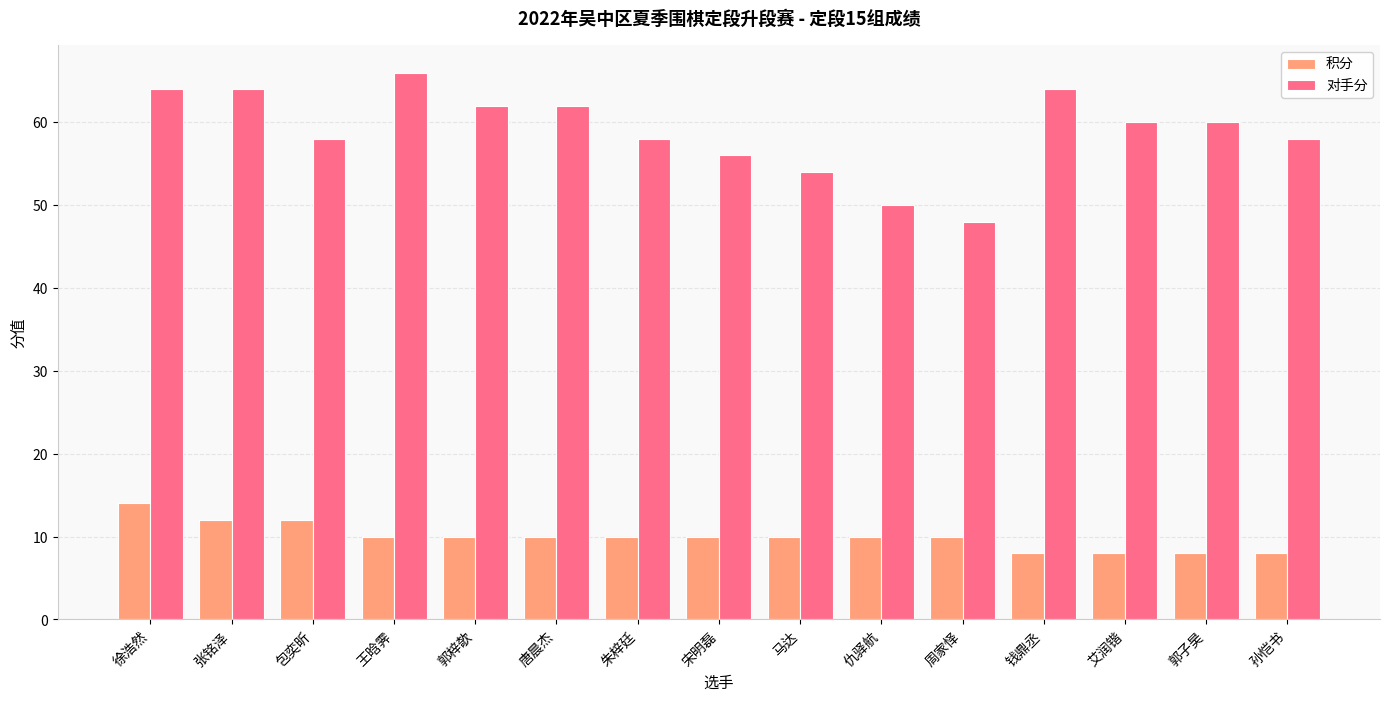

What are all the series names shown in the legend?

积分, 对手分